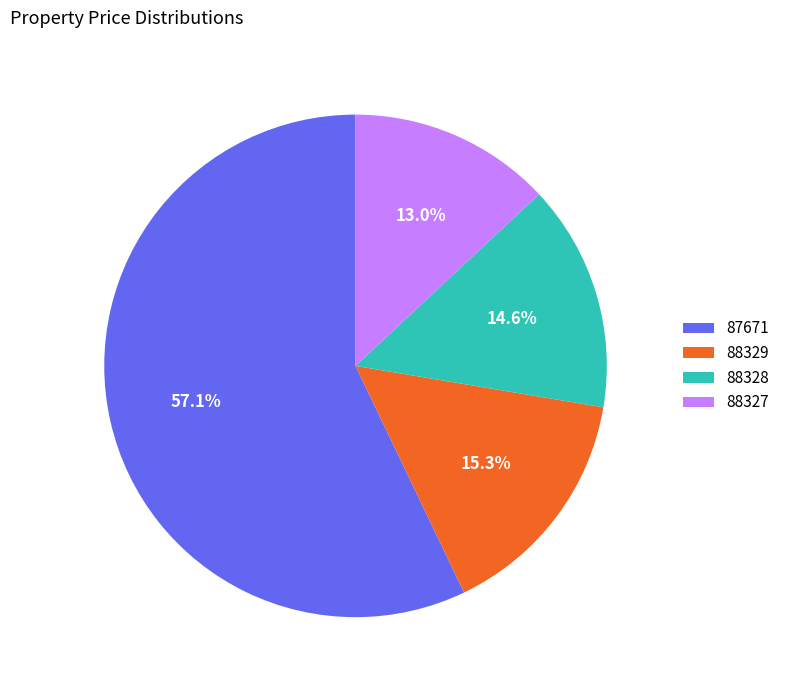

What is the ratio of the value at 88328 to the value at 87671?

0.3